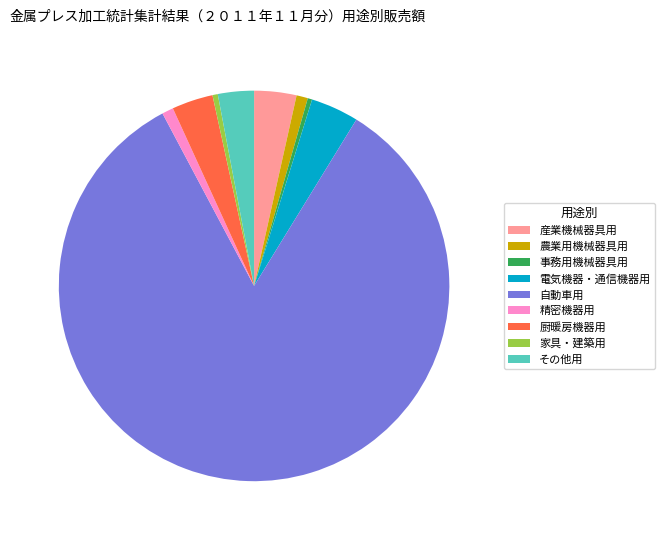

Combined, do 産業機械器具用 and 厨暖房機器用 account for over 50%?

No